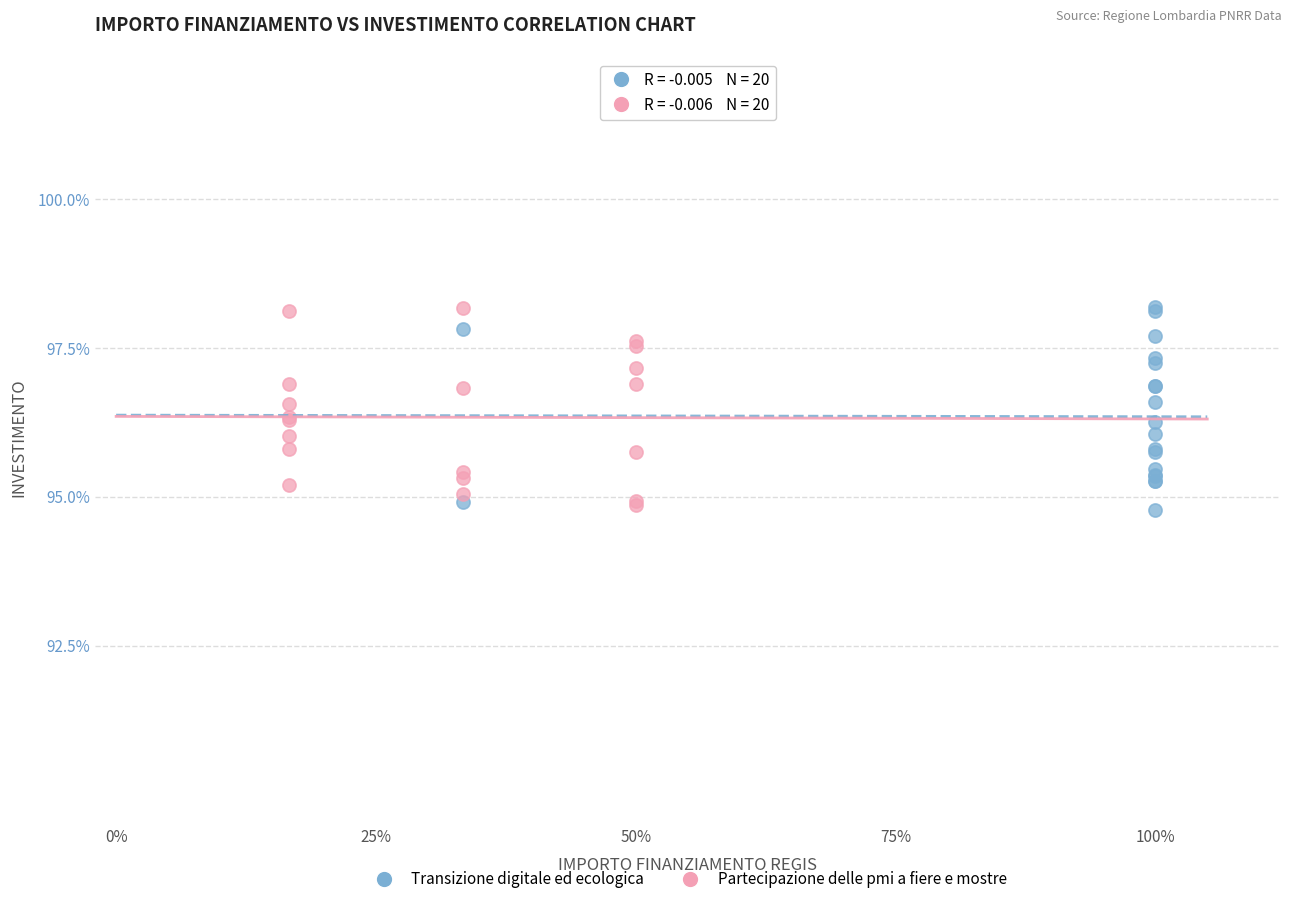

What are all the series names shown in the legend?

Transizione digitale ed ecologica, Partecipazione delle pmi a fiere e mostre